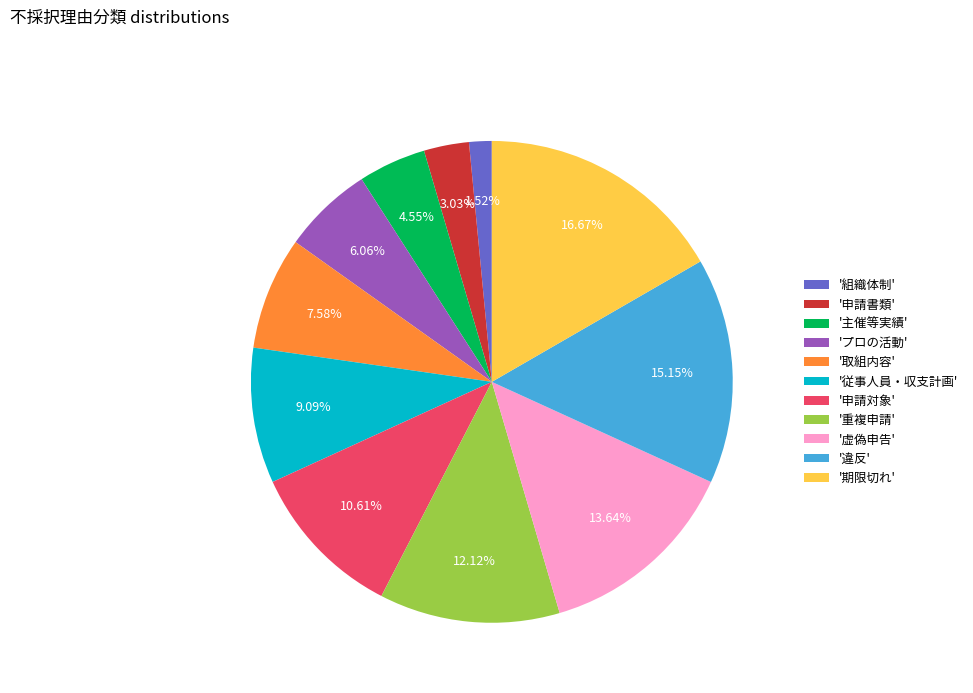

Rank the categories by value from lowest to highest.

'組織体制', '申請書類', '主催等実績', 'プロの活動', '取組内容', '従事人員・収支計画', '申請対象', '重複申請', '虚偽申告', '違反', '期限切れ'